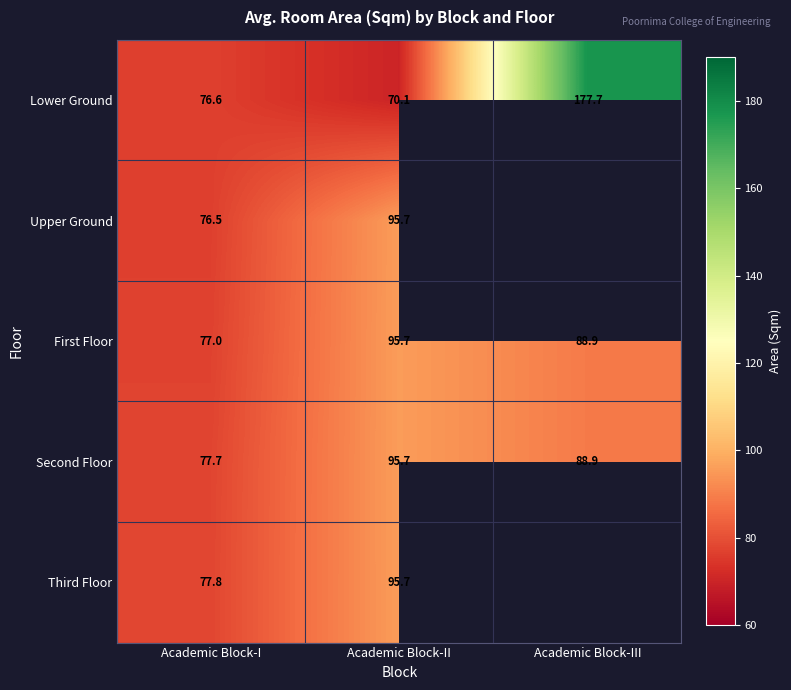

How many data points does each series have?

3